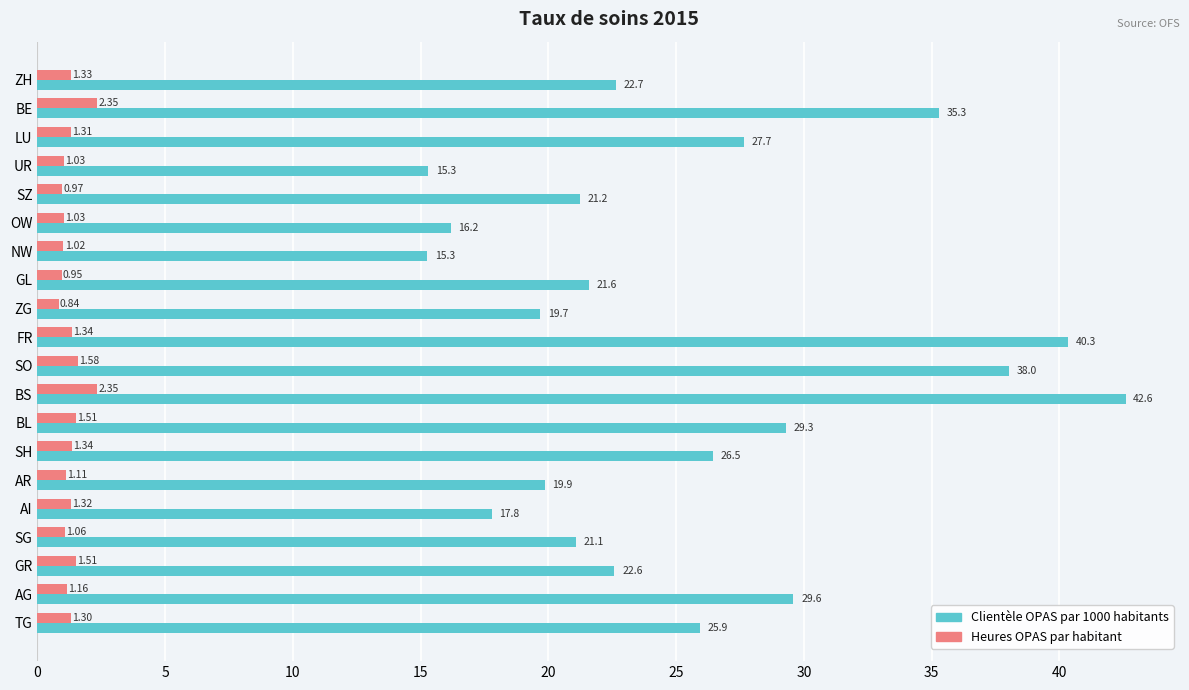

Which series has the widest spread of values?

Clientèle OPAS par 1000 habitants